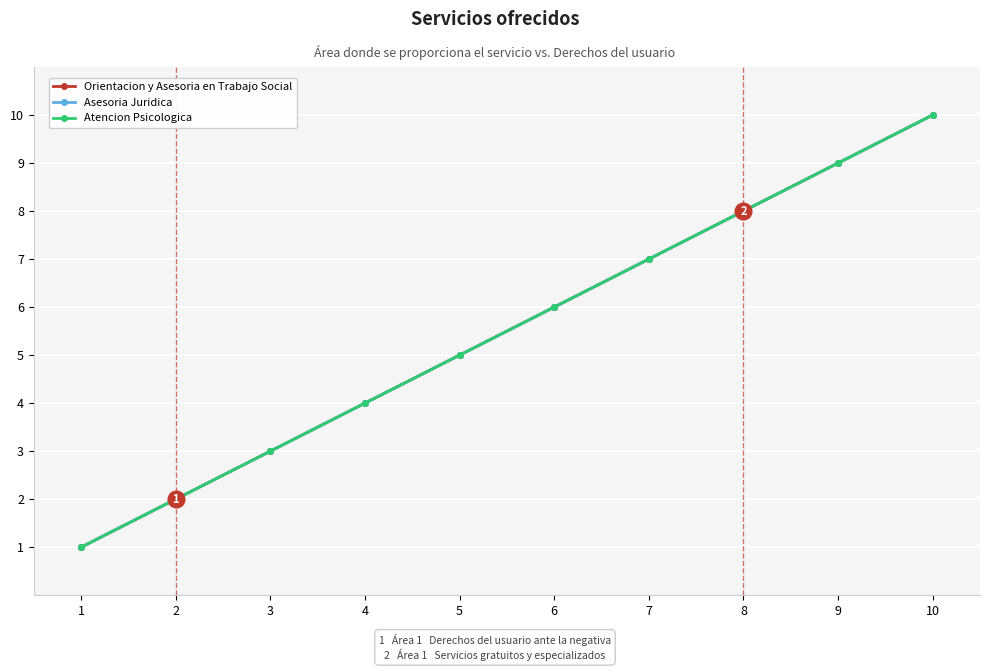

At which category is the sum across all series the highest?

10